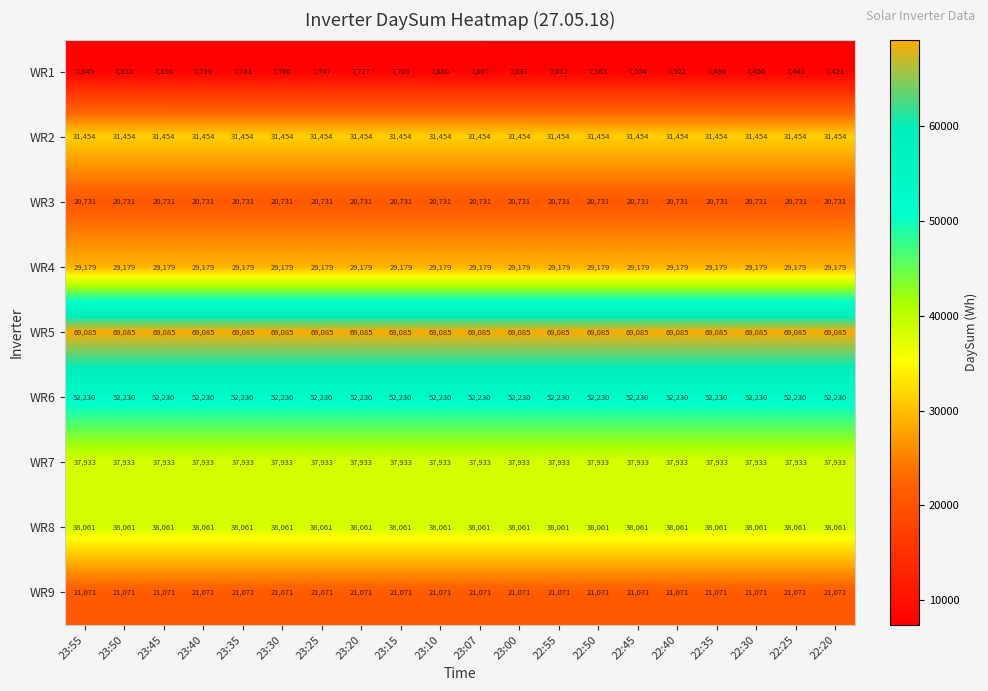

The WR1 series shows 7554 at 22:45. True or false?

True